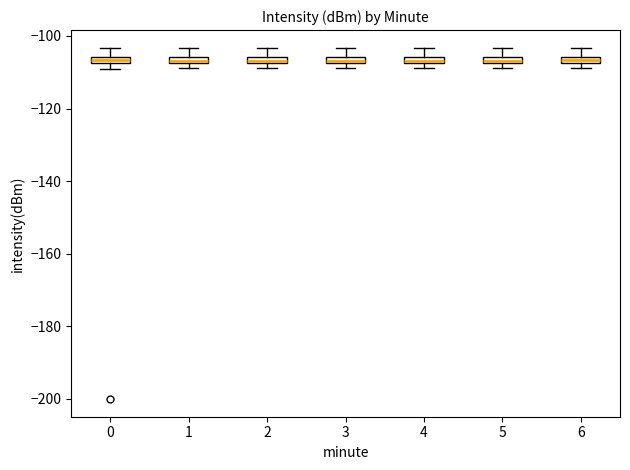

Where is the lower edge of the box at x = 3 on the y-axis? The values are not printed on the chart, so give them approximately, as read against the axis.

-108